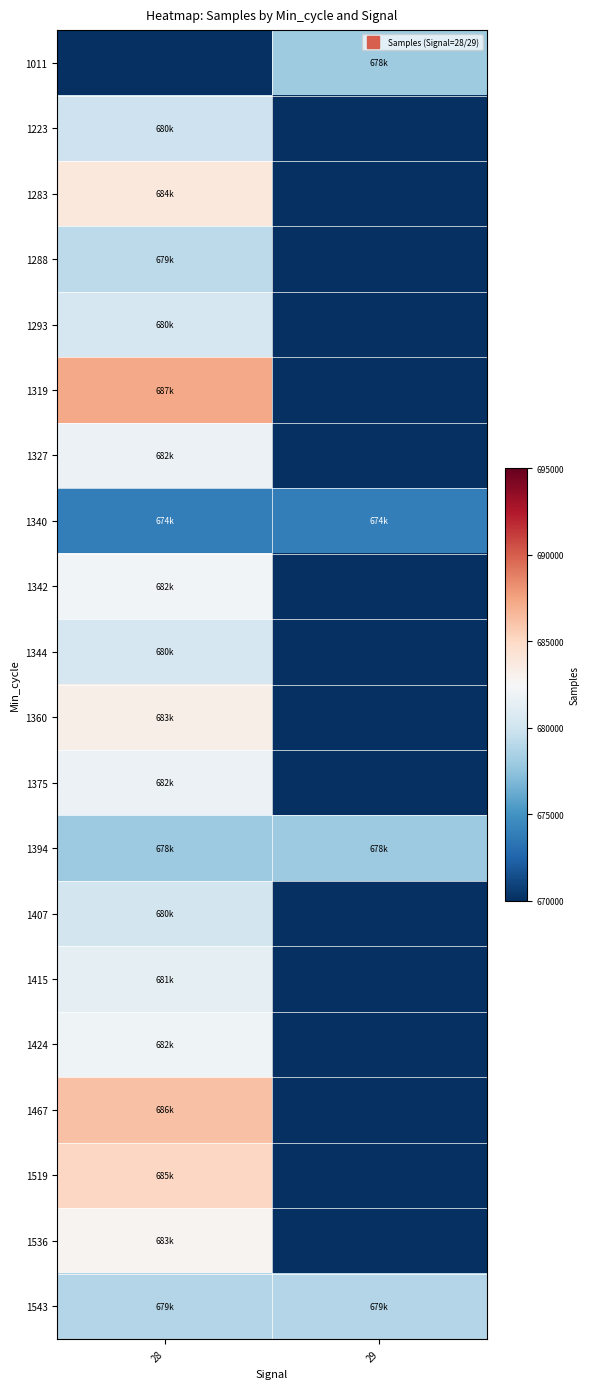

Rank the series at 29 from highest to lowest value.

1543, 1011, 1394, 1340, 1223, 1283, 1288, 1293, 1319, 1327, 1342, 1344, 1360, 1375, 1407, 1415, 1424, 1467, 1519, 1536